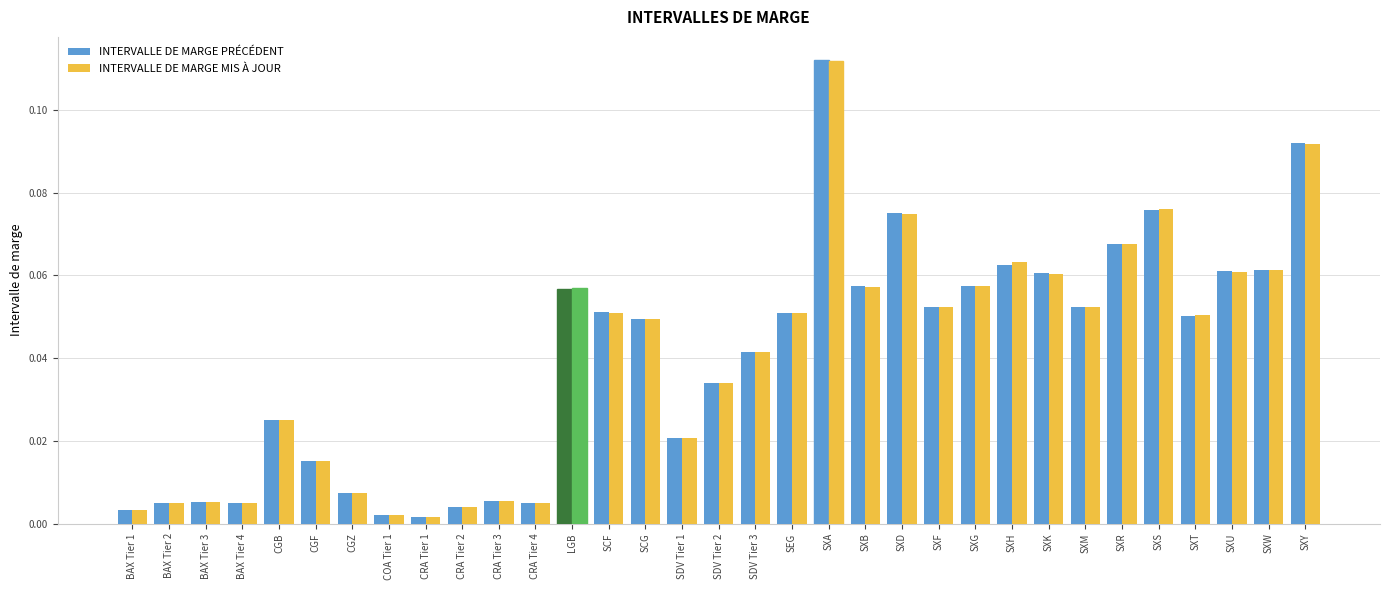

At how many categories does at least one series exceed 0?

33